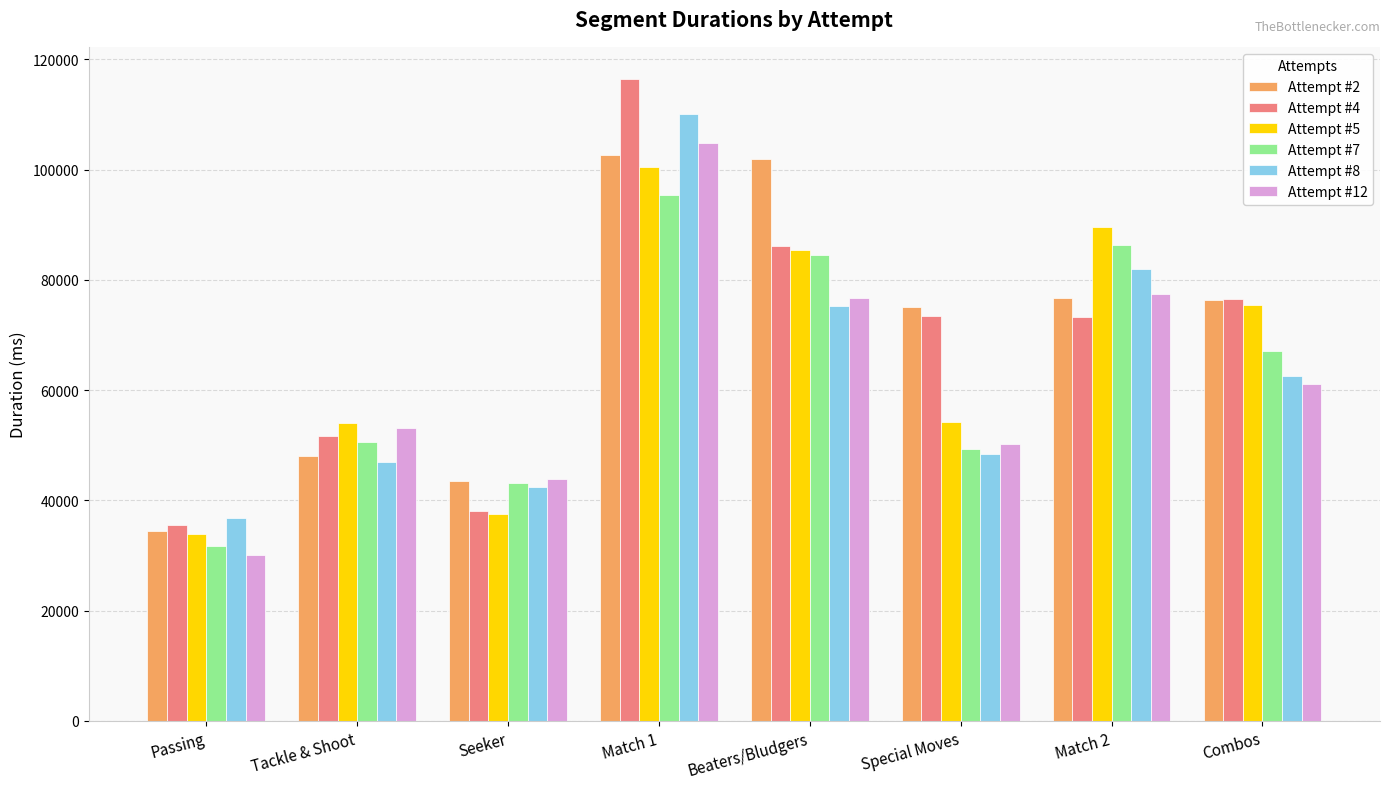

What is the sum of the Attempt #5 values at Seeker and Match 1?

137957